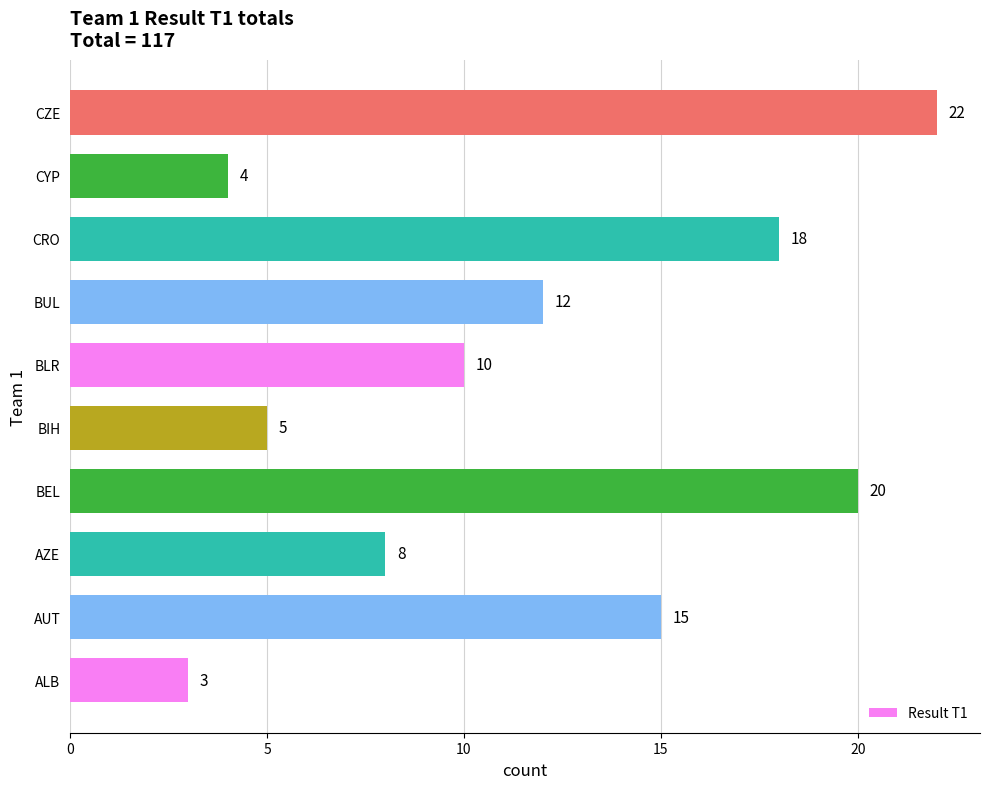

What is the change in value from ALB to BIH?

+2